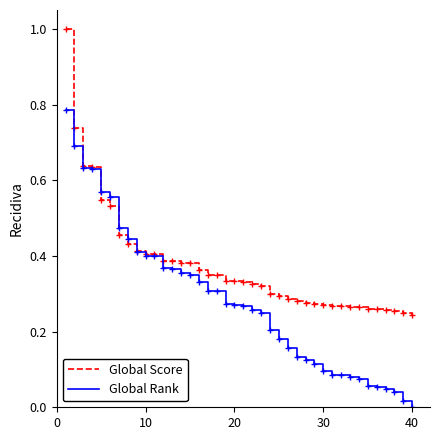

How many categories are shown in the chart?

40